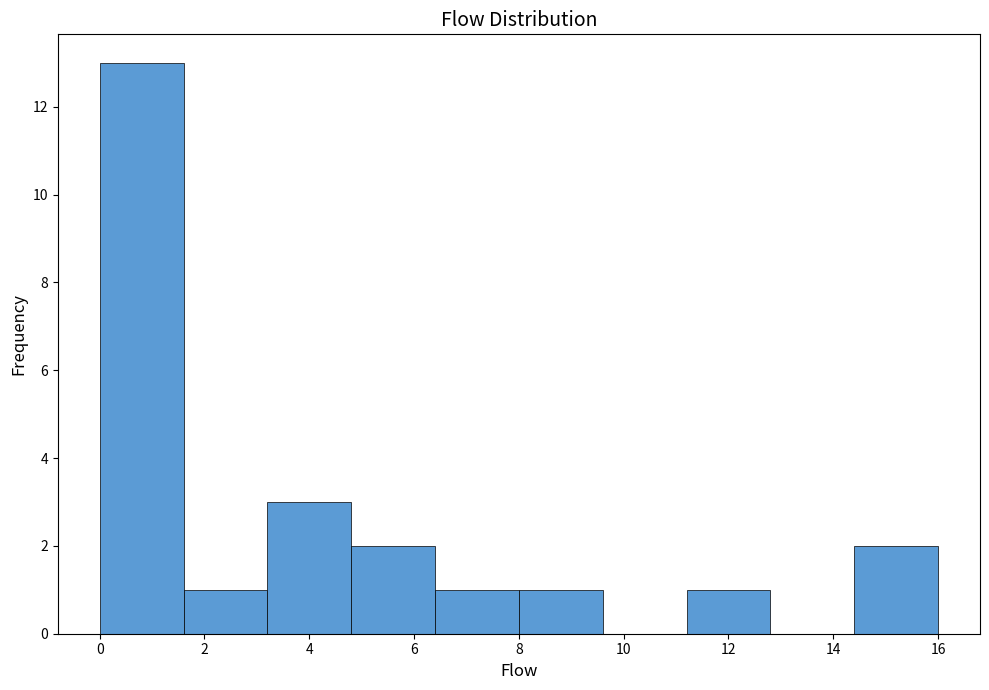

Reading left to right, transcribe this chart: for each bar, give the range it covers on the x-axis and its height. The values are not printed on the chart, so give them approximately, as read against the axis.

0.0 to 1.6: 13
1.6 to 3.2: 1
3.2 to 4.8: 3
4.8 to 6.4: 2
6.4 to 8.0: 1
8.0 to 9.6: 1
9.6 to 11.2: 0
11.2 to 12.8: 1
12.8 to 14.4: 0
14.4 to 16.0: 2